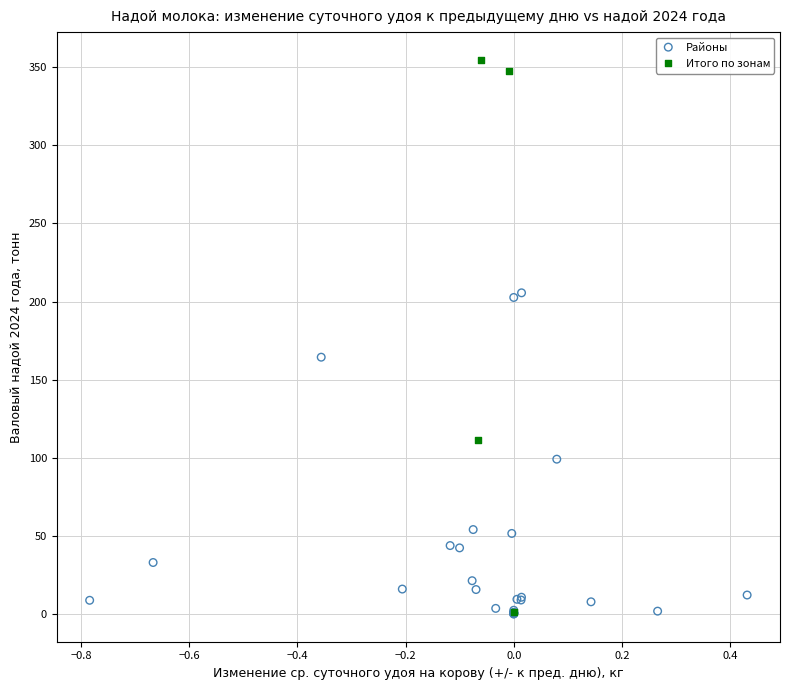

Which series has the largest Y range (max minus min)?

Итого по зонам